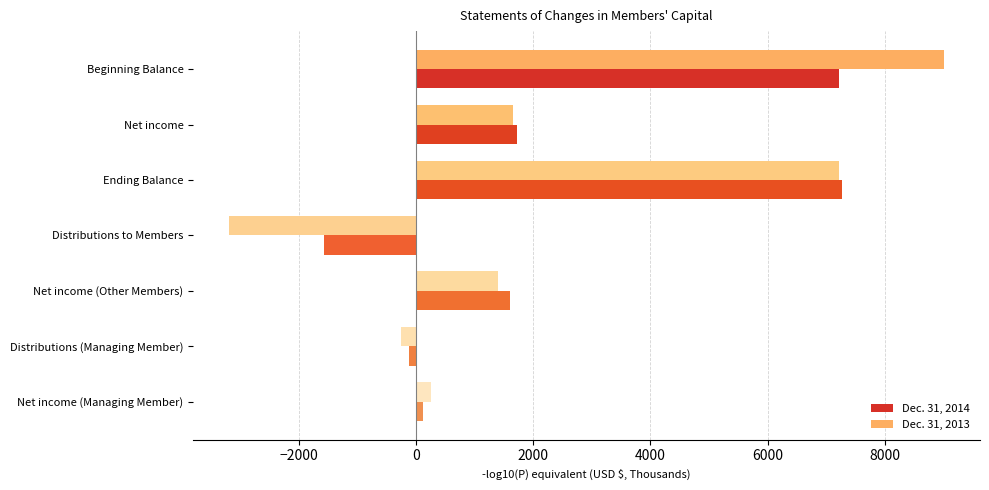

At which category is the sum across all series the highest?

Beginning Balance